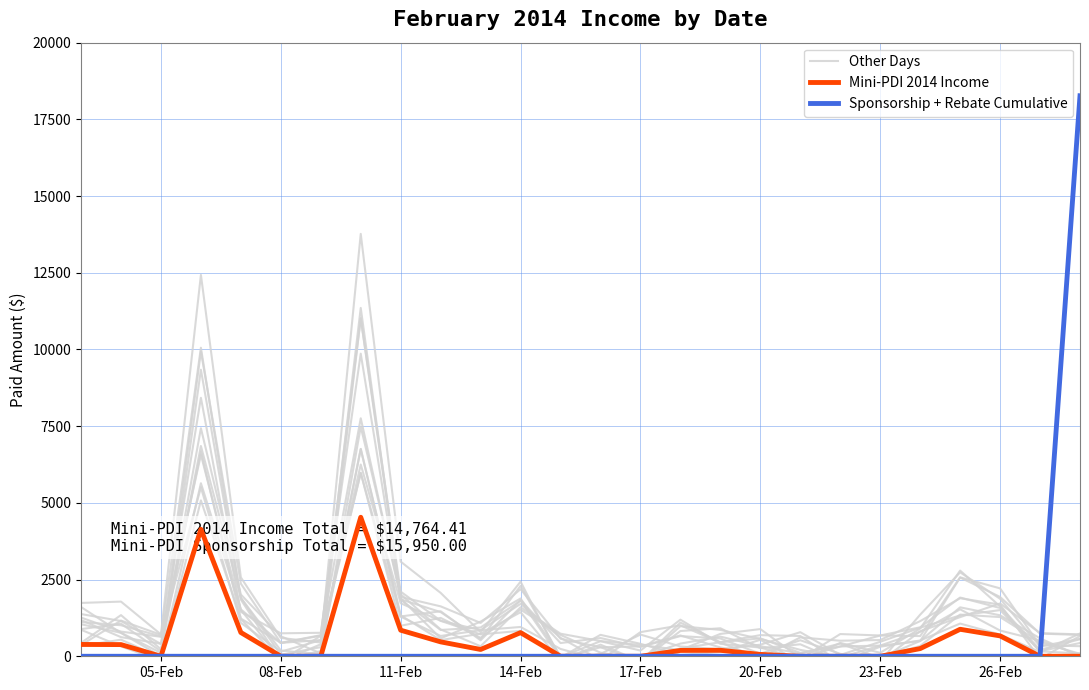

What is the difference between the second highest and minimum values in the Mini-PDI 2014 Income series?

4139.0